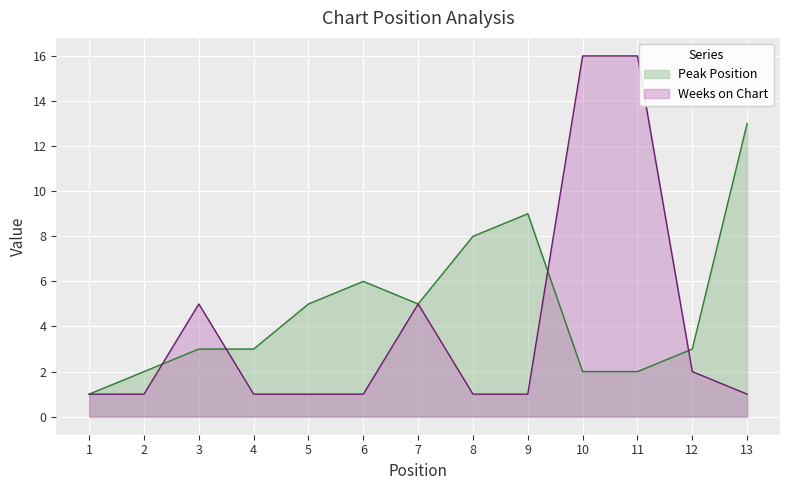

How many lines are shown in the chart?

2